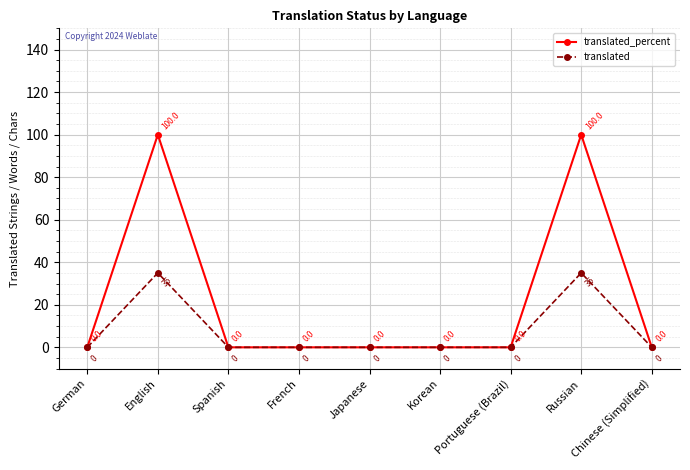

How many interior local peaks does the translated series have?

2